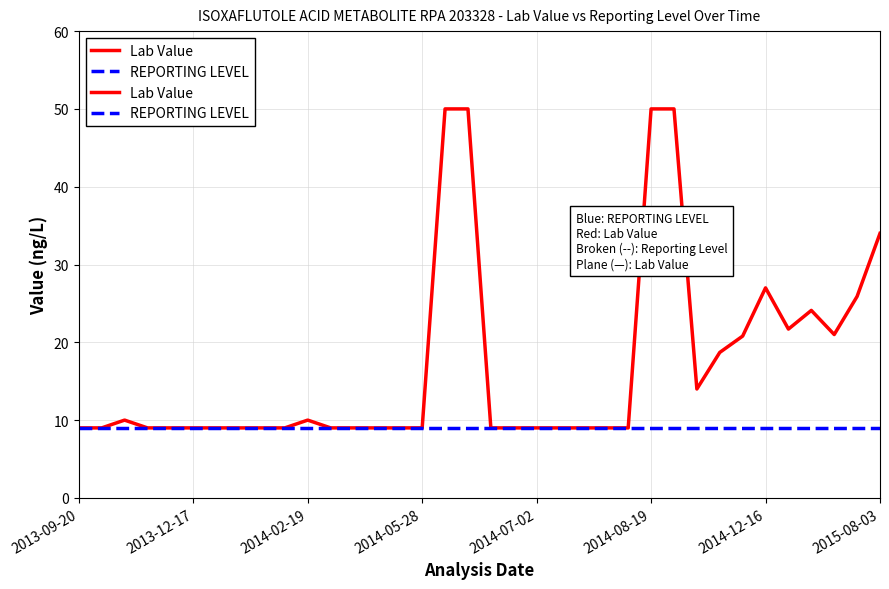

At which category is the sum across all series the highest?

16